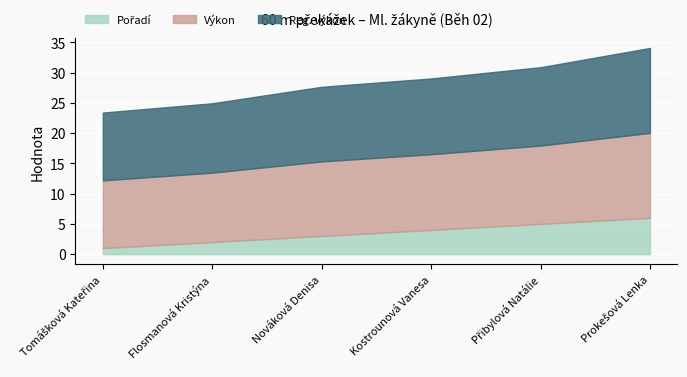

What is the highest value of the Pořadí series?

6.0